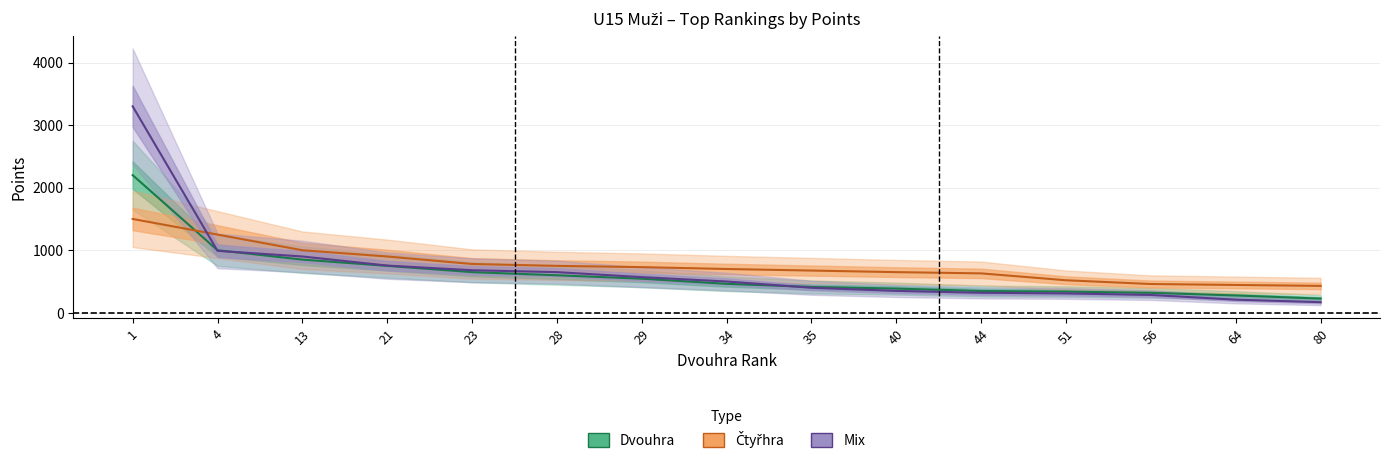

Reading left to right, extract all data points from this chart.

Dvouhra: 2200	1000	850	750	650	600	545	463	413	387	348	339	319	277	227
Čtyřhra: 1500	1250	1000	900	780	750	730	700	675	650	630	520	460	445	430
Mix: 3300	990	900	755	680	650	570	500	400	350	320	310	285	210	170